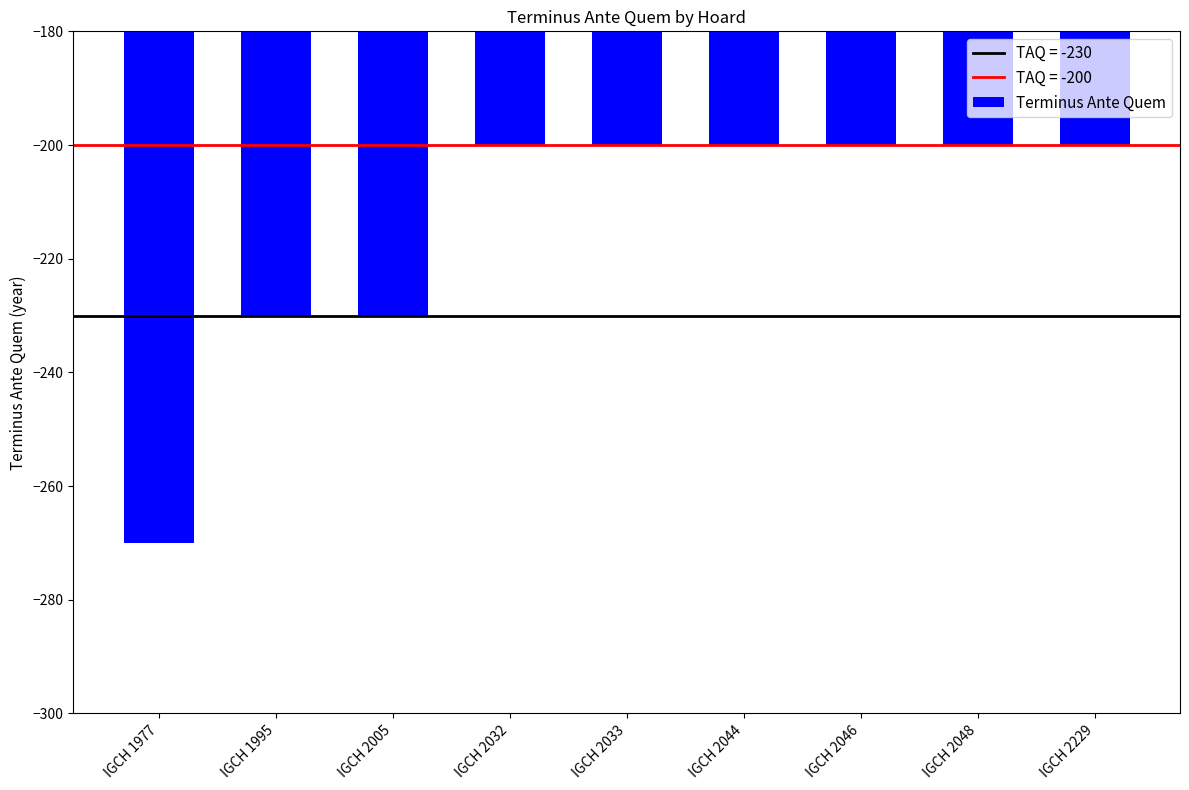

Are the bars grouped side by side (vs. stacked)?

No